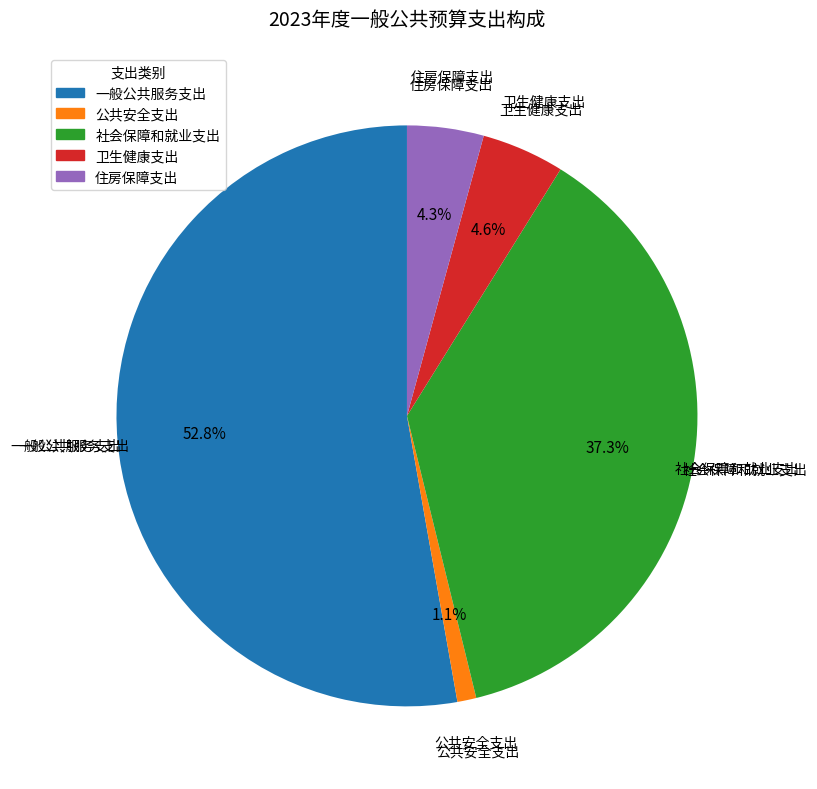

Which category has the biggest portion of the pie?

一般公共服务支出